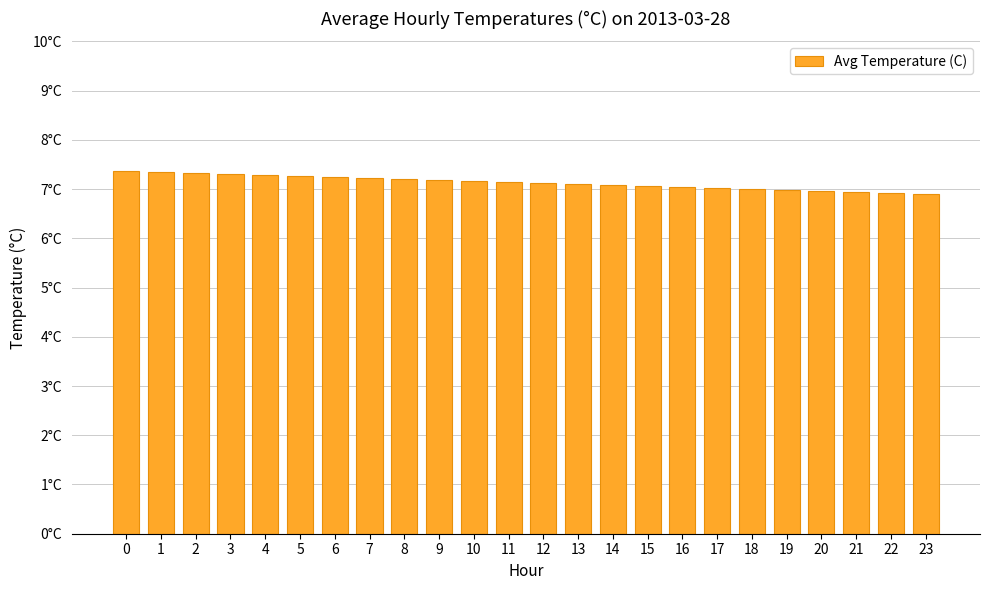

How many values are below 7?

5